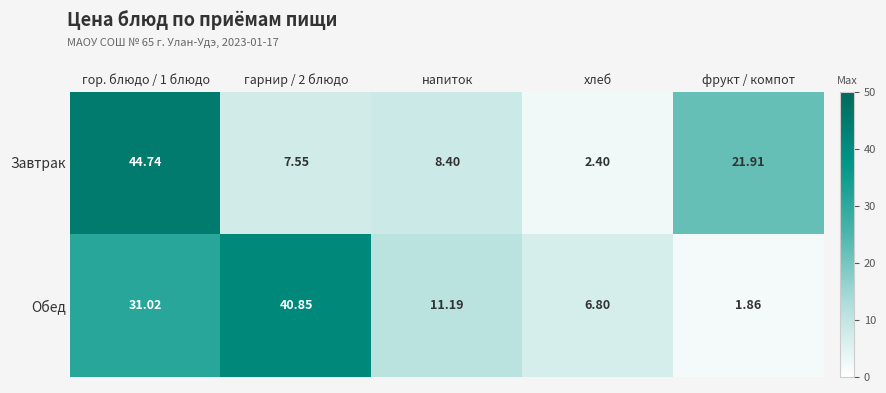

Rank the series at хлеб from highest to lowest value.

Обед, Завтрак